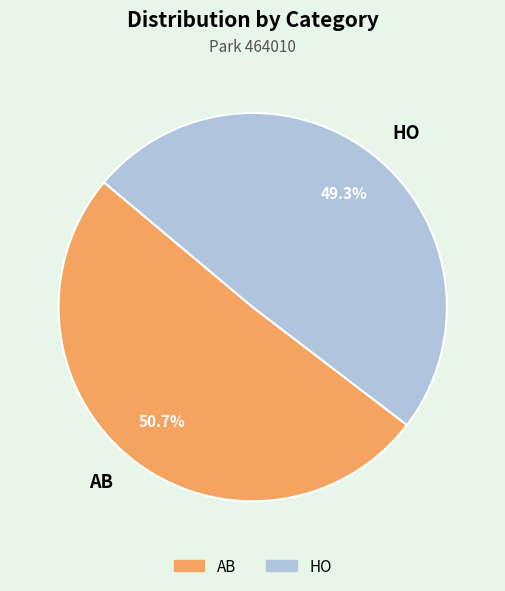

What portion of the pie excludes AB?

49.3%